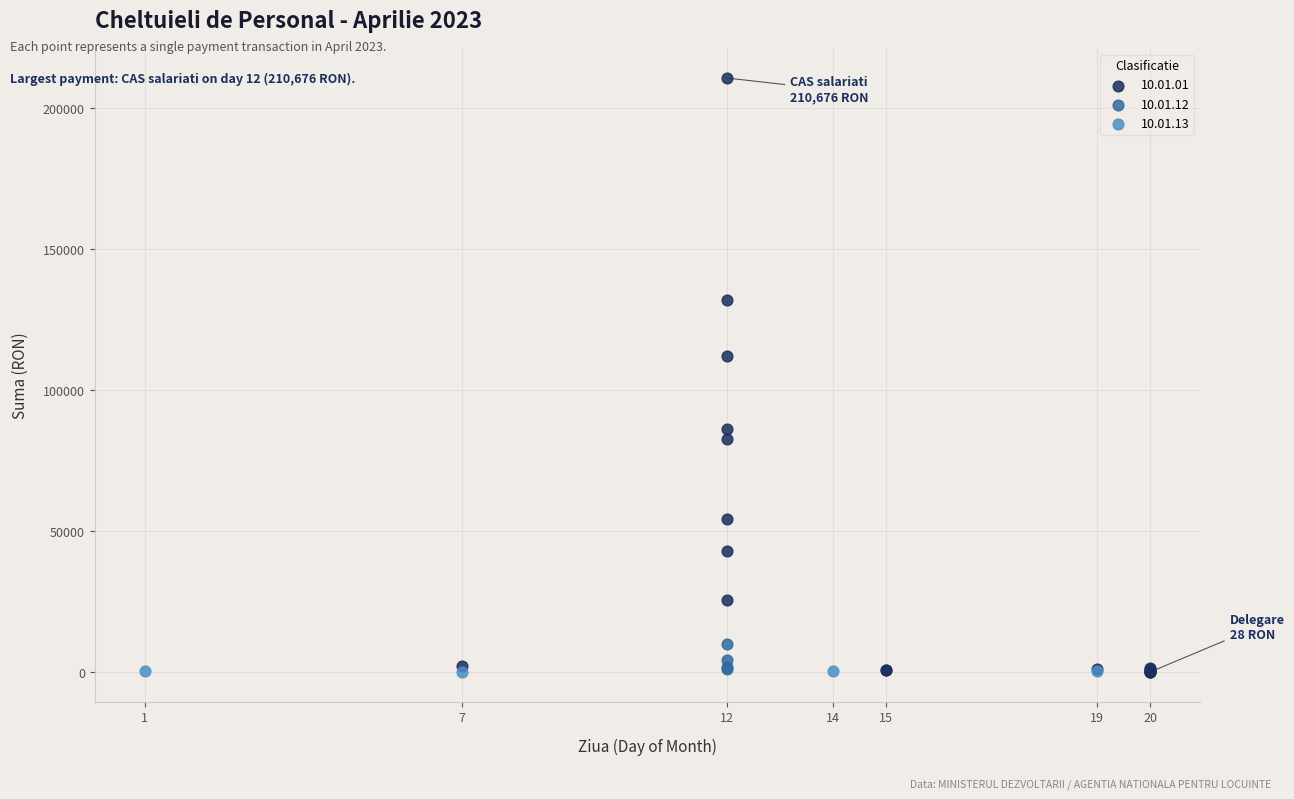

What are all the series names shown in the legend?

10.01.01, 10.01.12, 10.01.13